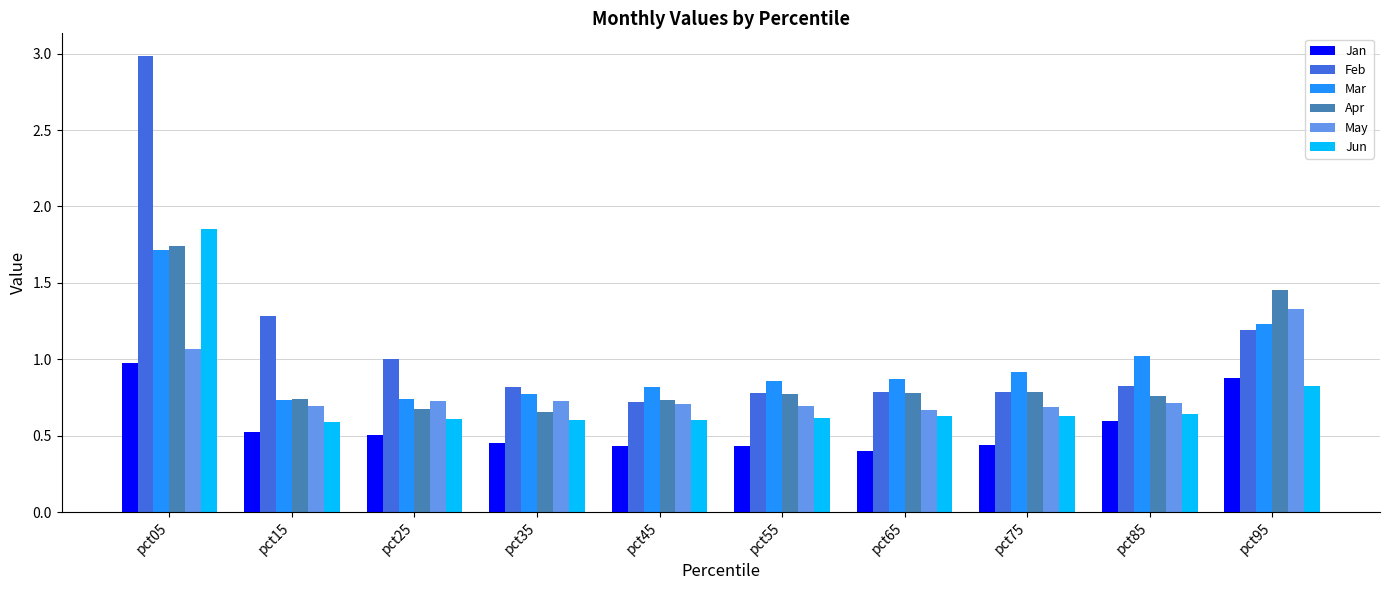

At which category is the sum across all series the highest?

pct05